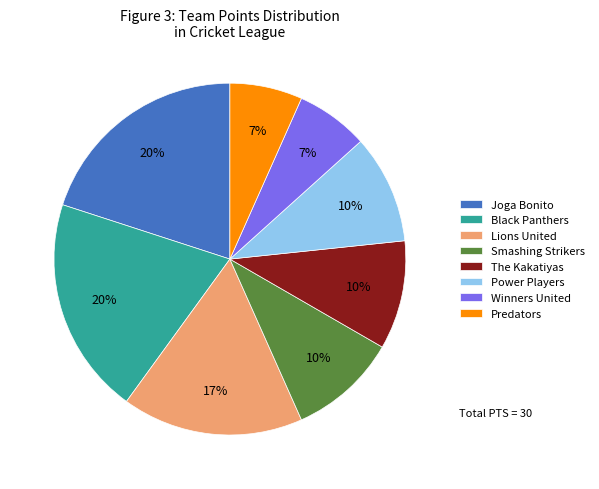

What is the ratio of the value at Smashing Strikers to the value at Joga Bonito?

0.5